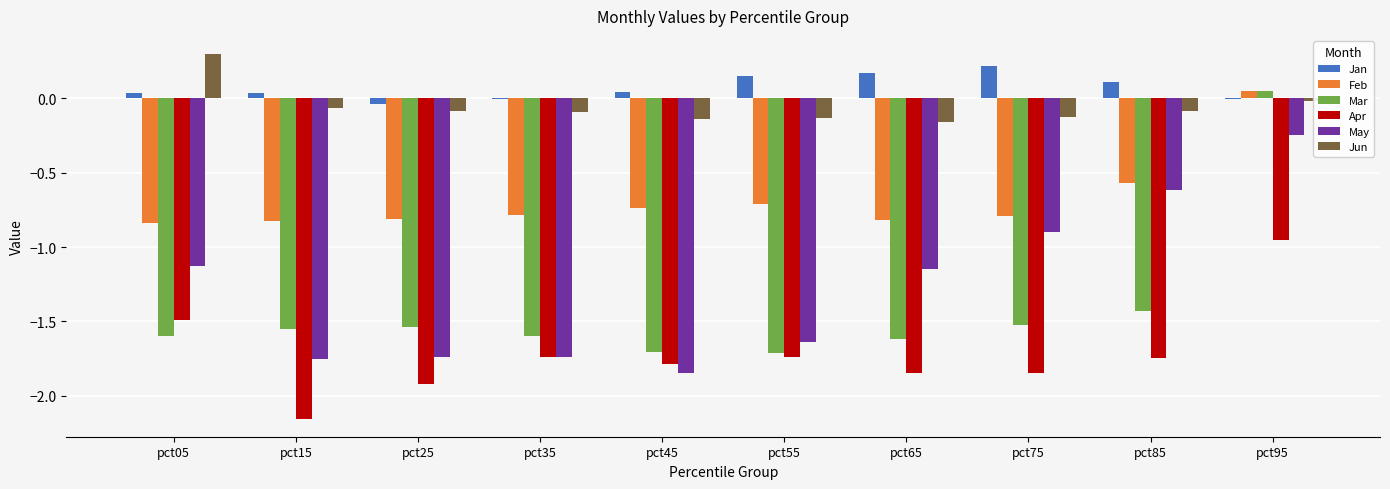

What is the difference between the Apr values at pct45 and pct15?

0.4